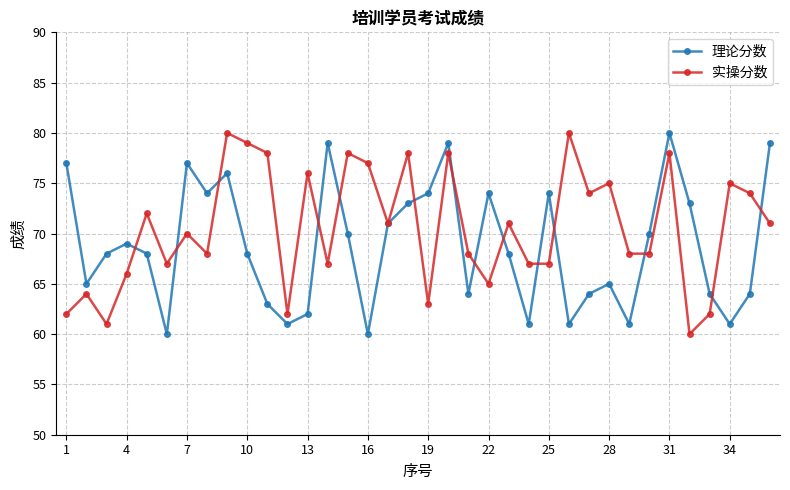

Rank the series by their average value, from lowest to highest.

理论分数, 实操分数